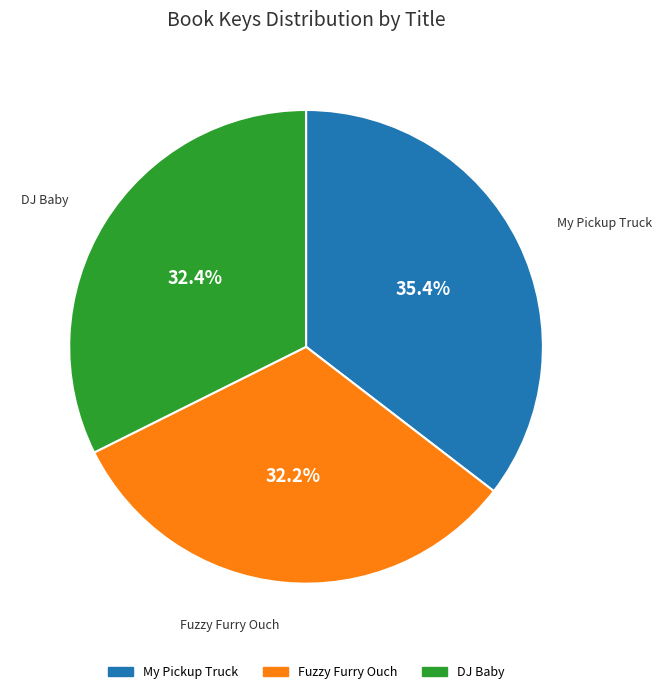

How many slices are in this pie chart?

3